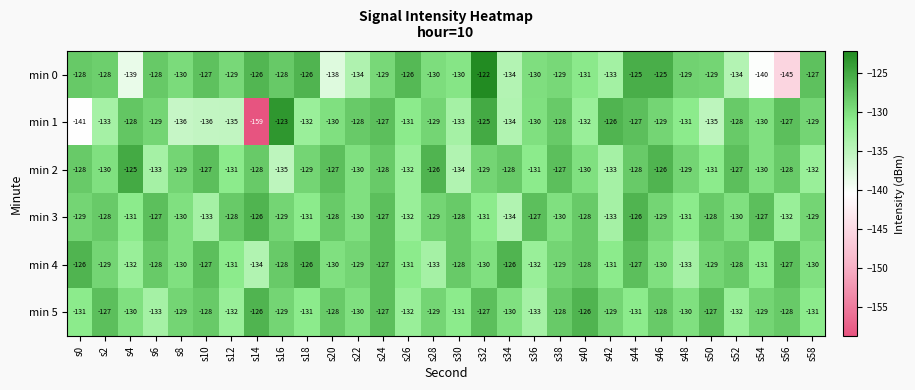

At which category does the chart reach its minimum across all series?

s14